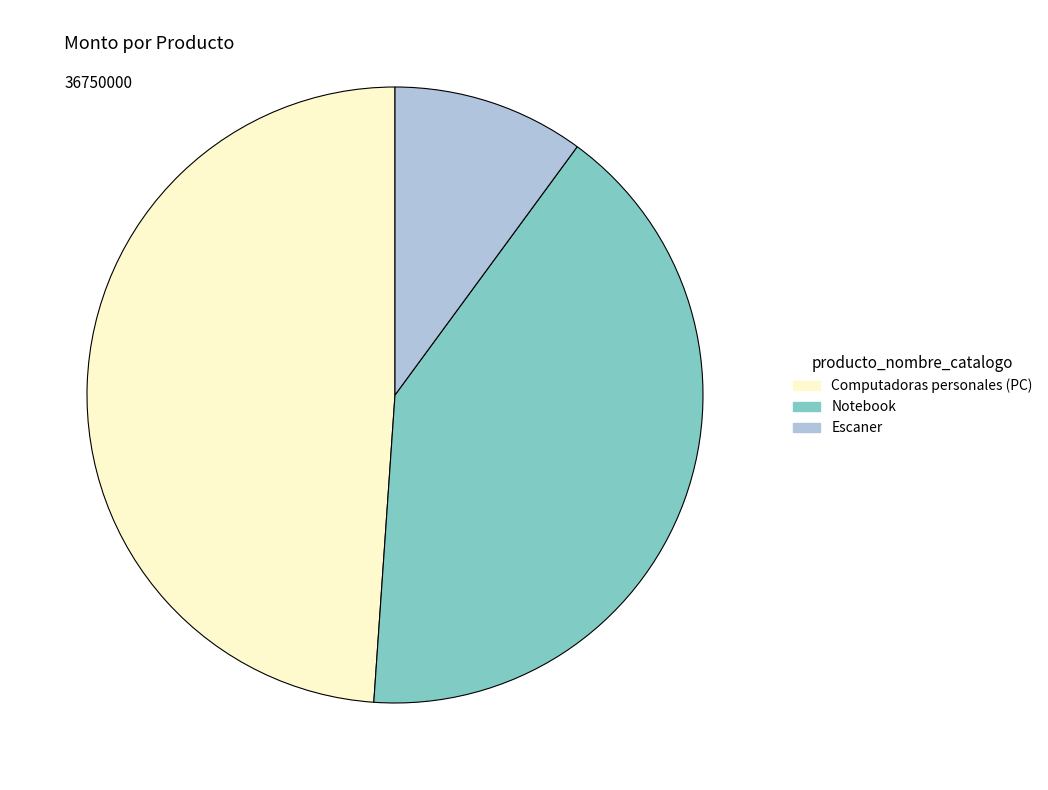

Is it true that Escaner is 20% of the pie?

False